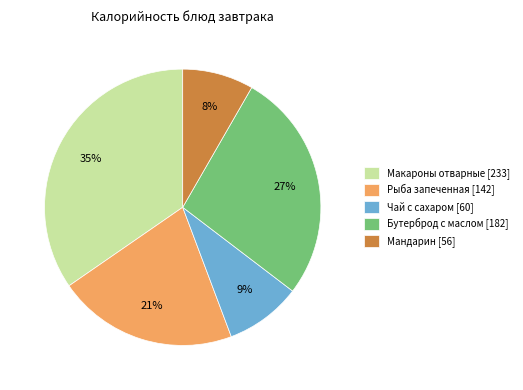

Approximately how many times larger is the value at Бутерброд с маслом [182] compared to Макароны отварные [233]?

0.8